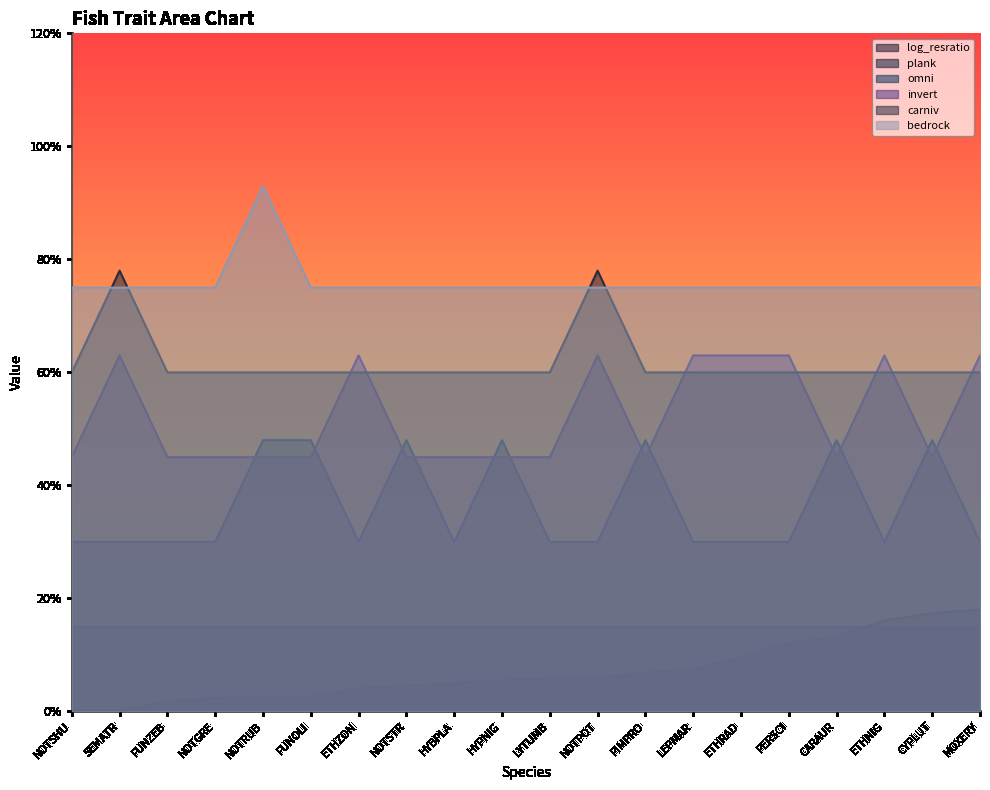

What is the minimum value for bedrock?

0.8